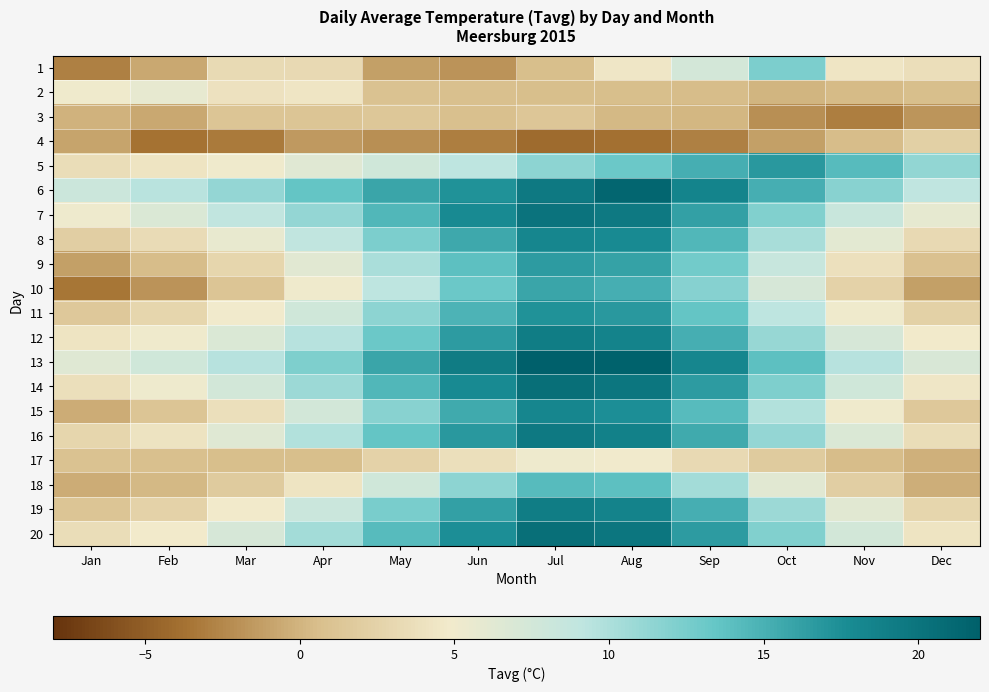

Reading left to right, extract all data points from this chart.

1: Jan=-2.9	Feb=-0.7	Mar=3.3	Apr=3.2	May=-1.2	Jun=-1.9	Jul=0.6	Aug=4.4	Sep=7.4	Oct=12.3	Nov=4.3	Dec=3.7
2: Jan=5.1	Feb=5.8	Mar=4.1	Apr=4.3	May=1.0	Jun=0.8	Jul=0.6	Aug=0.7	Sep=0.5	Oct=0.1	Nov=0.4	Dec=0.7
3: Jan=-0.1	Feb=-0.6	Mar=1.2	Apr=1.2	May=1.5	Jun=0.7	Jul=1.3	Aug=0.3	Sep=0.1	Oct=-2.0	Nov=-3.0	Dec=-1.8
4: Jan=-0.9	Feb=-3.7	Mar=-3.3	Apr=-1.5	May=-2.1	Jun=-3.0	Jul=-4.2	Aug=-3.8	Sep=-2.9	Oct=-1.1	Nov=0.5	Dec=2.3
5: Jan=3.5	Feb=4.2	Mar=5.1	Apr=6.3	May=7.8	Jun=9.2	Jul=11.5	Aug=13.2	Sep=15.1	Oct=16.8	Nov=14.2	Dec=11.3
6: Jan=8.1	Feb=9.4	Mar=11.2	Apr=13.5	May=15.8	Jun=17.2	Jul=19.5	Aug=21.3	Sep=18.4	Oct=15.2	Nov=11.8	Dec=9.1
7: Jan=5.2	Feb=6.8	Mar=8.9	Apr=11.2	May=14.5	Jun=17.8	Jul=20.1	Aug=19.5	Sep=16.2	Oct=12.1	Nov=8.4	Dec=5.9
8: Jan=2.1	Feb=3.4	Mar=5.6	Apr=8.9	May=12.3	Jun=15.6	Jul=18.2	Aug=17.8	Sep=14.5	Oct=10.2	Nov=6.1	Dec=3.2
9: Jan=-1.2	Feb=0.5	Mar=2.8	Apr=6.2	May=10.1	Jun=13.8	Jul=16.5	Aug=16.1	Sep=12.8	Oct=8.5	Nov=3.9	Dec=0.8
10: Jan=-3.5	Feb=-1.8	Mar=1.2	Apr=5.1	May=9.2	Jun=13.1	Jul=15.8	Aug=15.2	Sep=11.9	Oct=7.2	Nov=2.5	Dec=-1.2
11: Jan=1.5	Feb=2.8	Mar=4.9	Apr=7.8	May=11.5	Jun=14.8	Jul=17.2	Aug=16.8	Sep=13.5	Oct=9.2	Nov=5.1	Dec=2.4
12: Jan=4.2	Feb=5.1	Mar=6.8	Apr=9.5	May=13.2	Jun=16.5	Jul=19.1	Aug=18.5	Sep=15.2	Oct=11.1	Nov=7.2	Dec=4.8
13: Jan=6.5	Feb=7.8	Mar=9.5	Apr=12.2	May=15.8	Jun=19.2	Jul=22.5	Aug=21.8	Sep=18.2	Oct=13.8	Nov=9.5	Dec=7.1
14: Jan=3.8	Feb=5.2	Mar=7.5	Apr=10.8	May=14.5	Jun=17.8	Jul=20.5	Aug=19.8	Sep=16.5	Oct=12.2	Nov=7.8	Dec=4.5
15: Jan=-0.5	Feb=1.2	Mar=3.8	Apr=7.5	May=11.8	Jun=15.5	Jul=18.2	Aug=17.5	Sep=14.2	Oct=9.8	Nov=5.1	Dec=1.5
16: Jan=2.8	Feb=4.1	Mar=6.5	Apr=9.8	May=13.5	Jun=16.8	Jul=19.5	Aug=18.8	Sep=15.5	Oct=11.2	Nov=6.8	Dec=3.5
17: Jan=1.0	Feb=0.8	Mar=0.6	Apr=0.7	May=2.5	Jun=3.8	Jul=5.2	Aug=4.9	Sep=3.2	Oct=1.8	Nov=0.5	Dec=-0.2
18: Jan=-0.5	Feb=0.3	Mar=1.8	Apr=4.2	May=7.8	Jun=11.5	Jul=14.2	Aug=13.8	Sep=10.5	Oct=6.2	Nov=2.1	Dec=-0.3
19: Jan=1.2	Feb=2.5	Mar=4.8	Apr=8.2	May=12.5	Jun=16.2	Jul=19.1	Aug=18.5	Sep=15.2	Oct=10.8	Nov=6.2	Dec=2.8
20: Jan=3.5	Feb=4.8	Mar=7.2	Apr=10.5	May=14.2	Jun=17.5	Jul=20.5	Aug=19.8	Sep=16.5	Oct=12.1	Nov=7.5	Dec=4.2